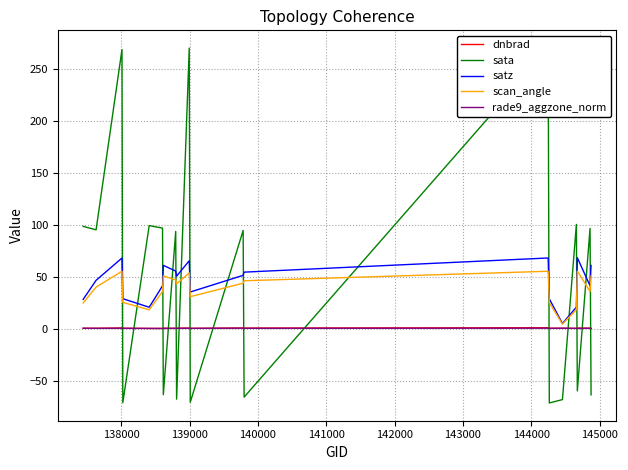

What are all the series names shown in the legend?

dnbrad, sata, satz, scan_angle, rade9_aggzone_norm